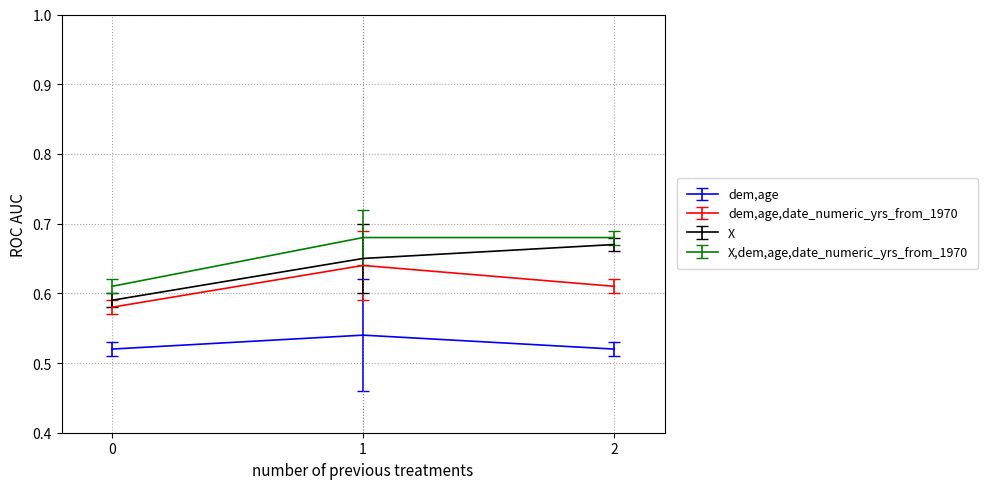

How many X,dem,age,date_numeric_yrs_from_1970 values are between 0 and 1?

3